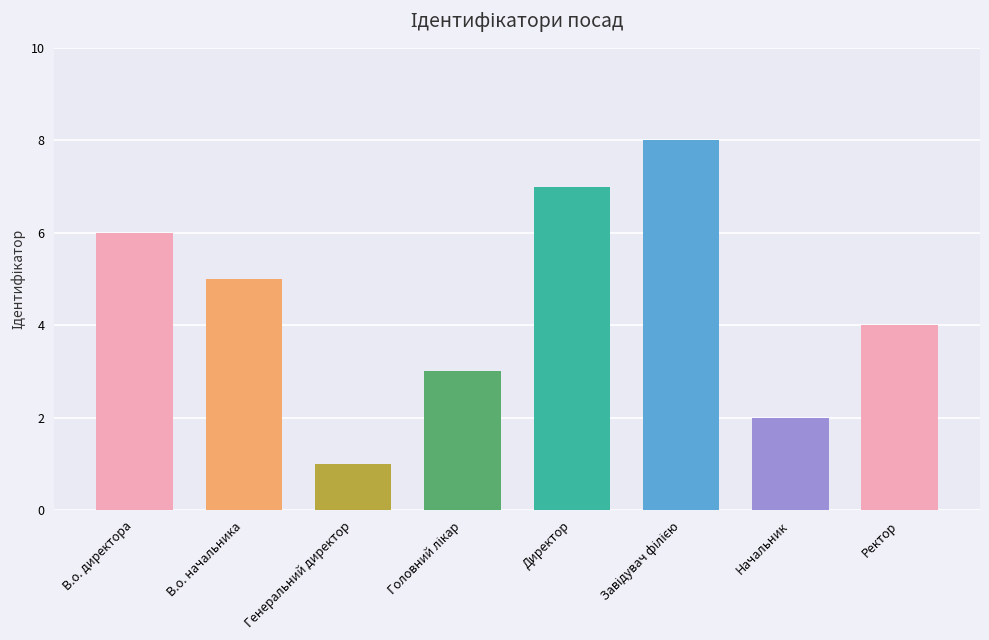

What is the value of the 5th bar from the left?

7